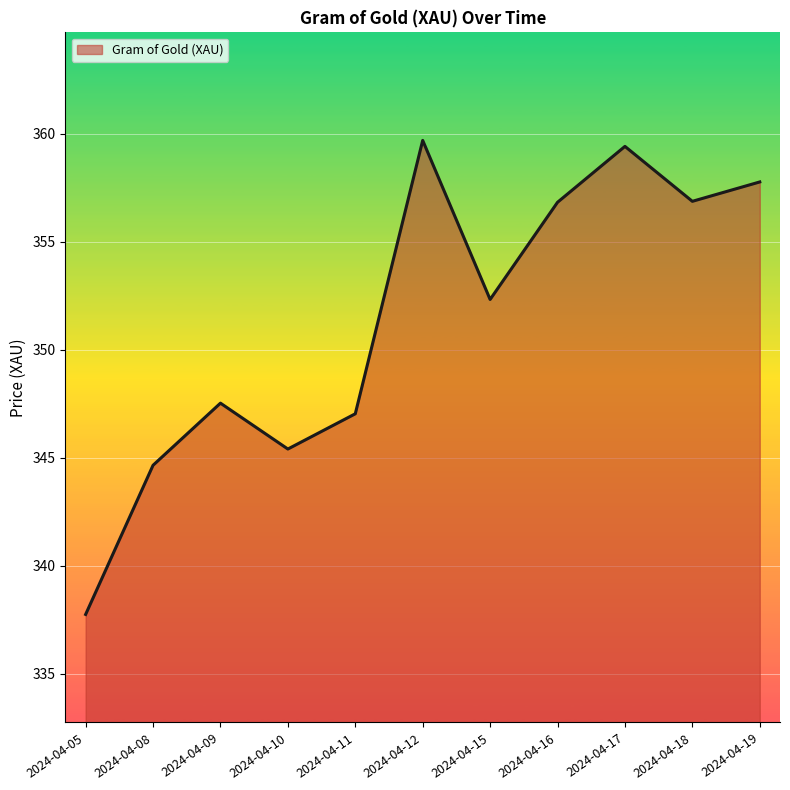

What is the minimum value shown in the chart?

337.8